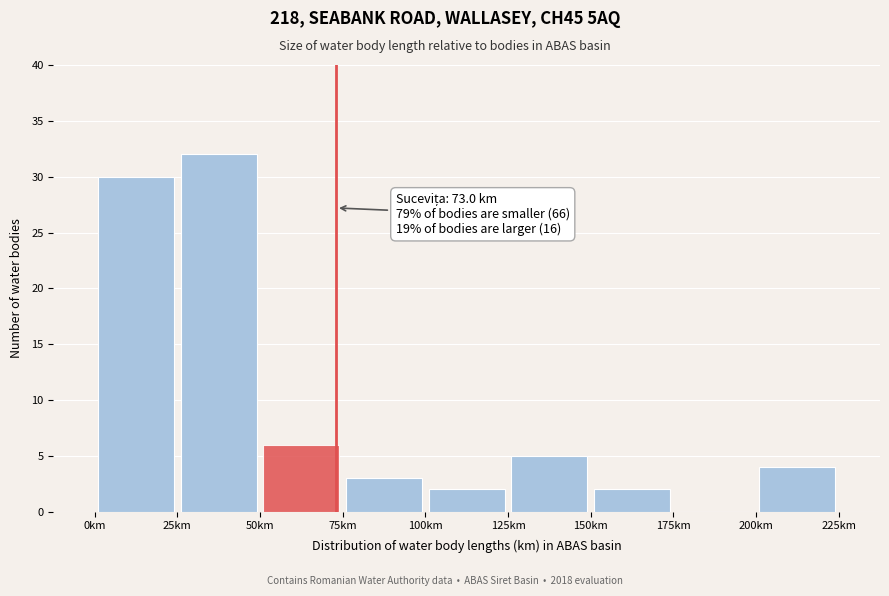

Over which range of the x-axis is the bar tallest?

25 to 50